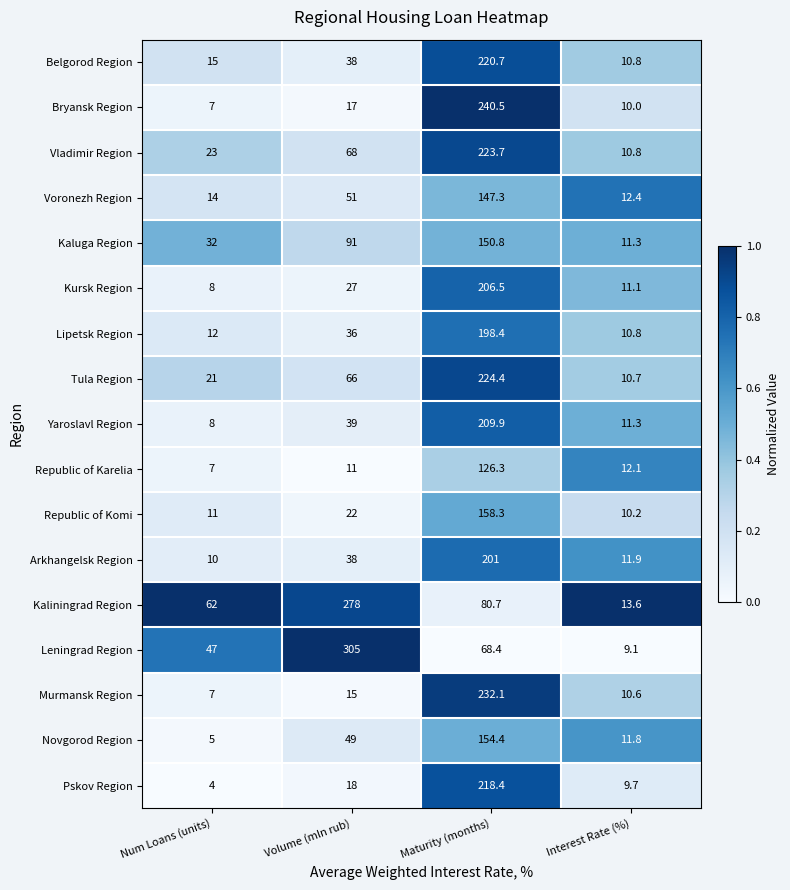

At which category does the chart reach its minimum across all series?

Num Loans (units)